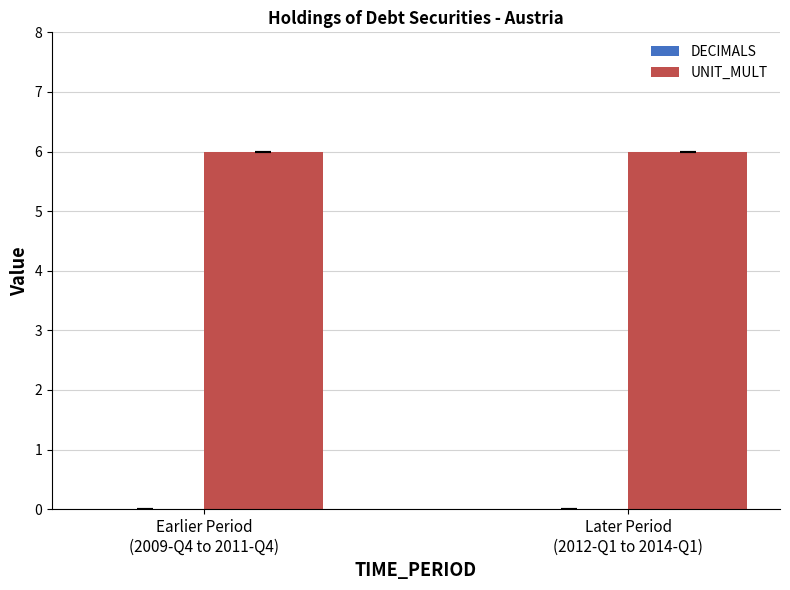

Reading left to right, list all the values displayed in this chart.

DECIMALS: Earlier Period
(2009-Q4 to 2011-Q4)=0	Later Period
(2012-Q1 to 2014-Q1)=0
UNIT_MULT: Earlier Period
(2009-Q4 to 2011-Q4)=6	Later Period
(2012-Q1 to 2014-Q1)=6